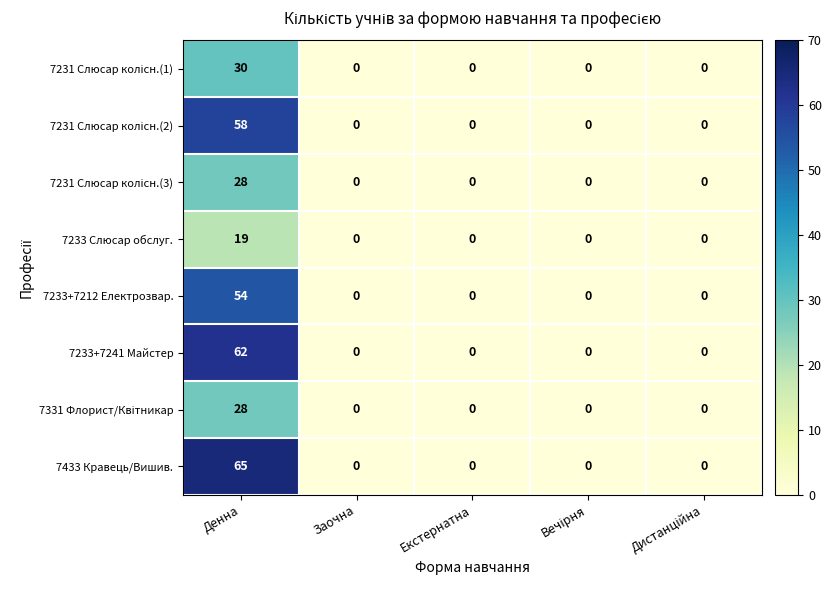

True or false: 7233+7241 Майстер has a value of 0 at Заочна.

True